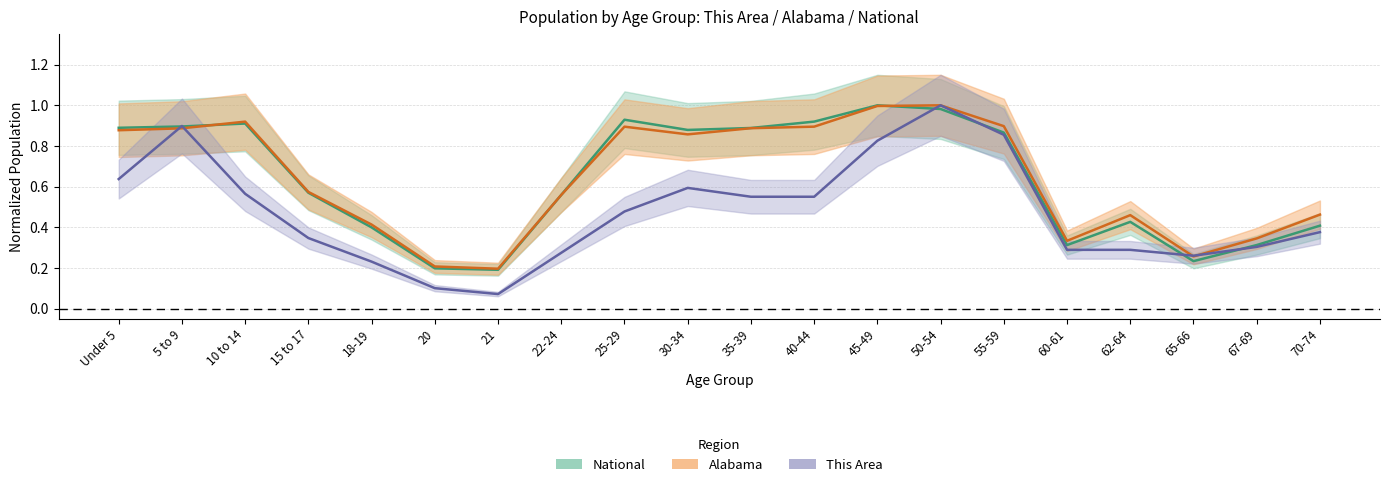

The alabama series shows 1.0 at 50-54. True or false?

True